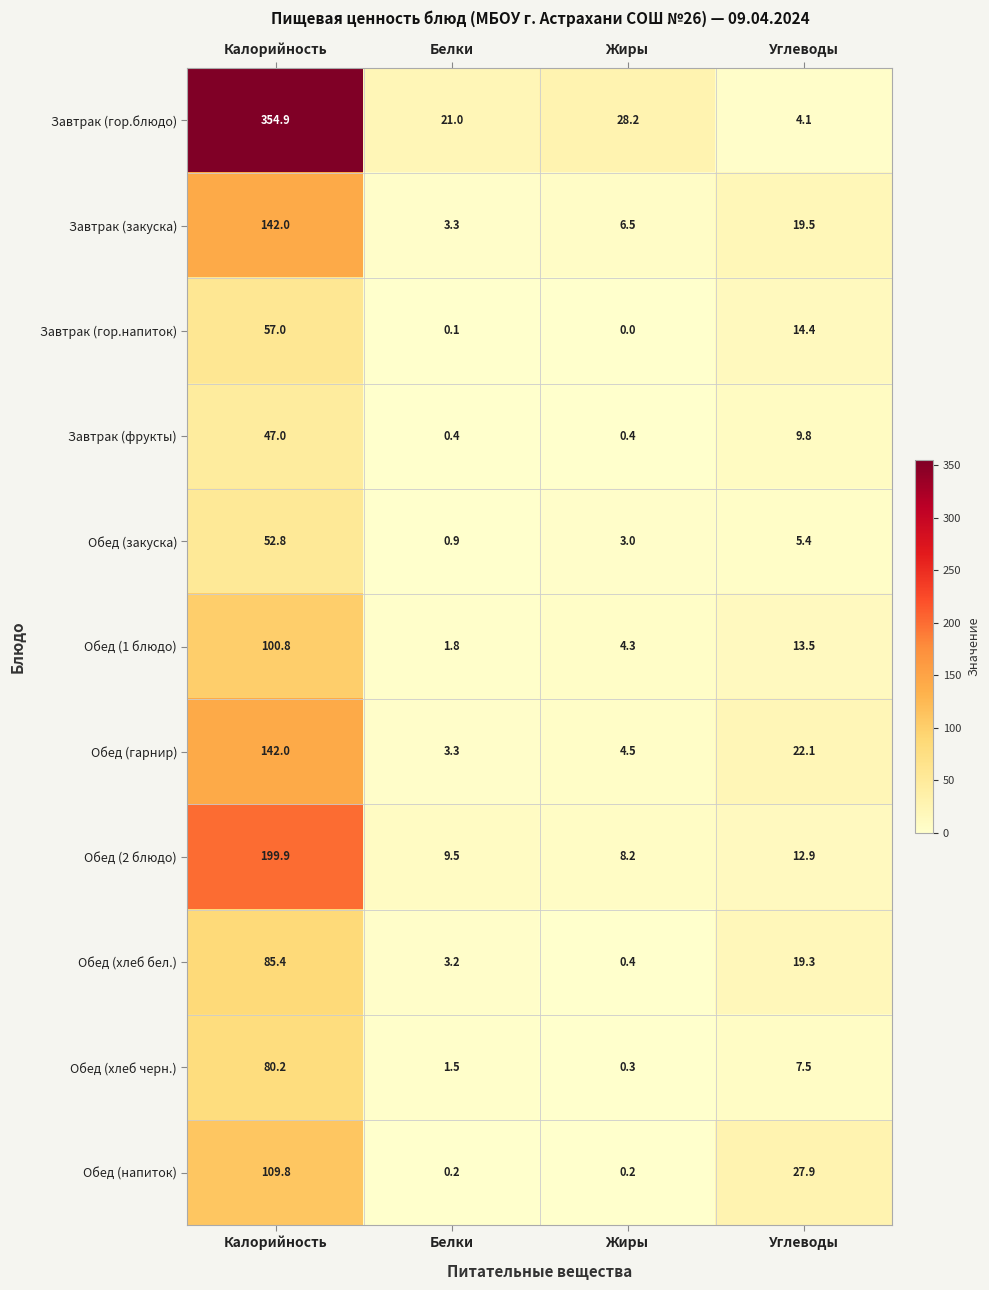

Which series has the largest total across all categories?

Завтрак (гор.блюдо)